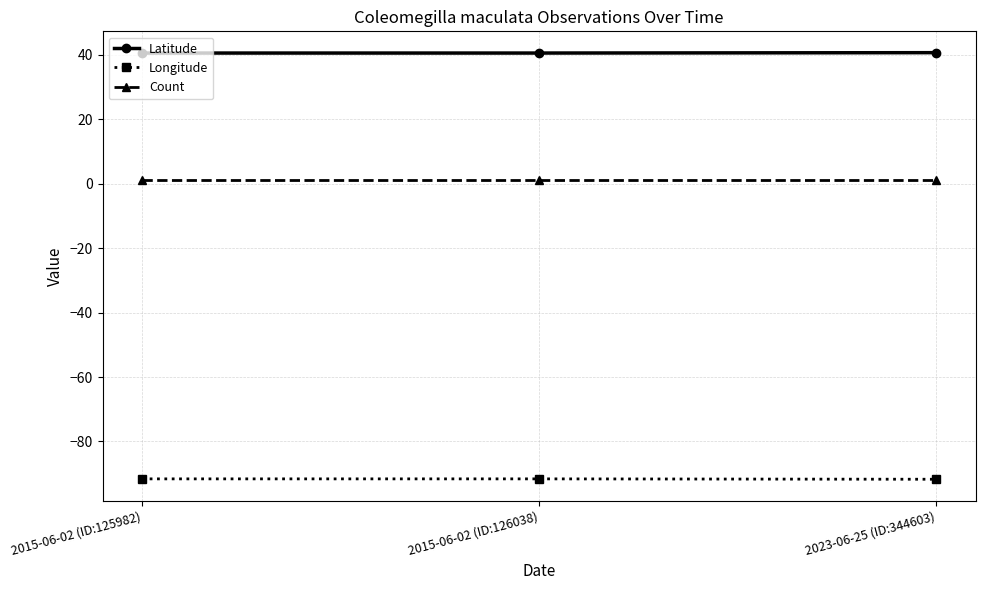

Which series has the largest total across all categories?

Latitude